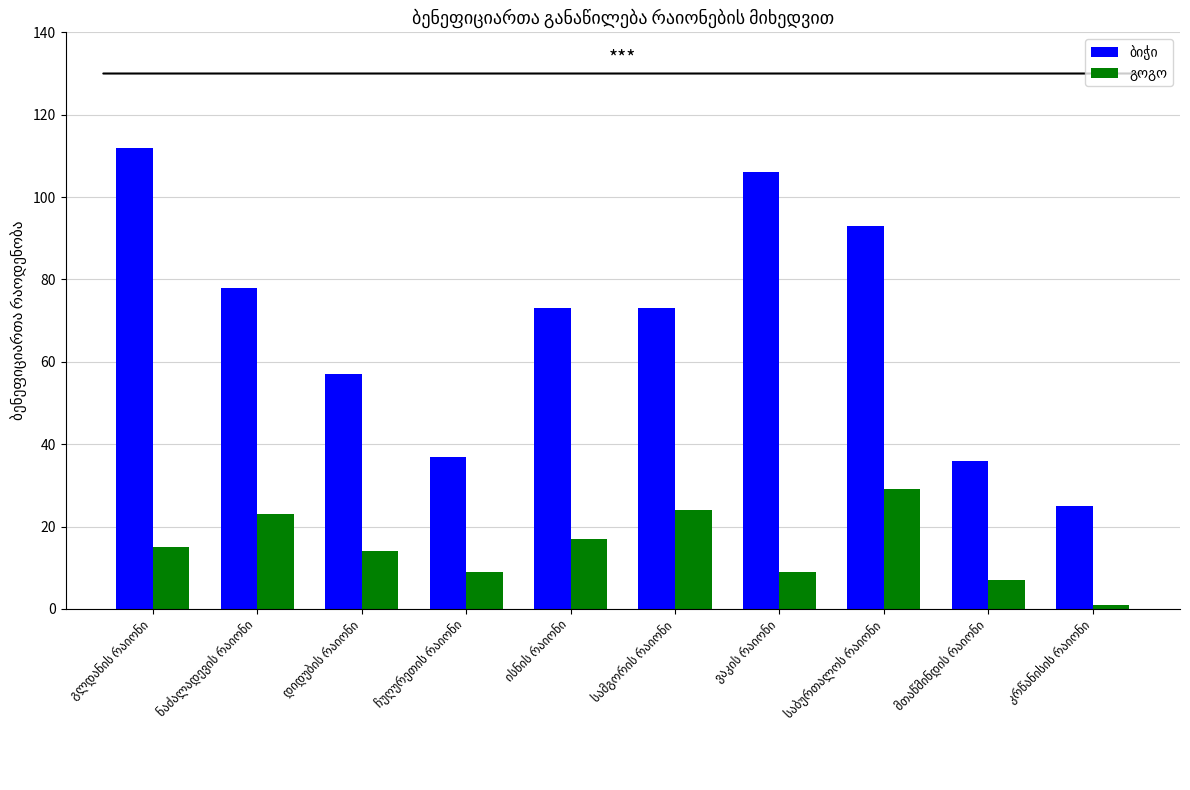

At how many categories does at least one series exceed 67?

6